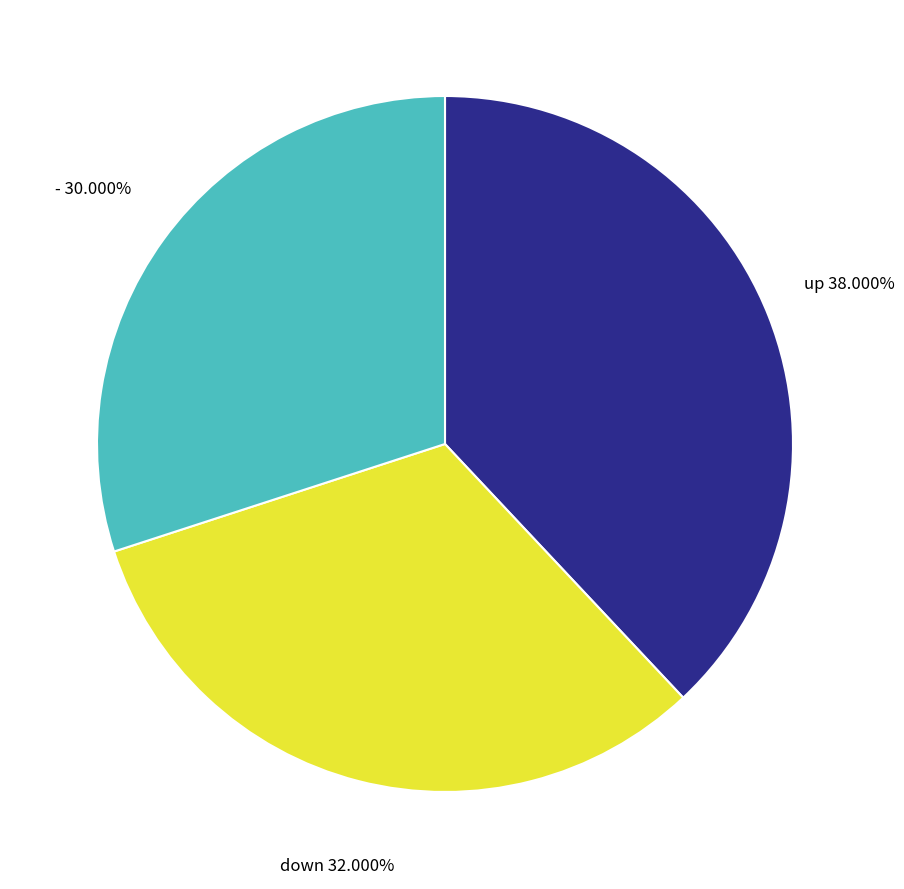

The up slice represents 38% of the pie. True or false?

True